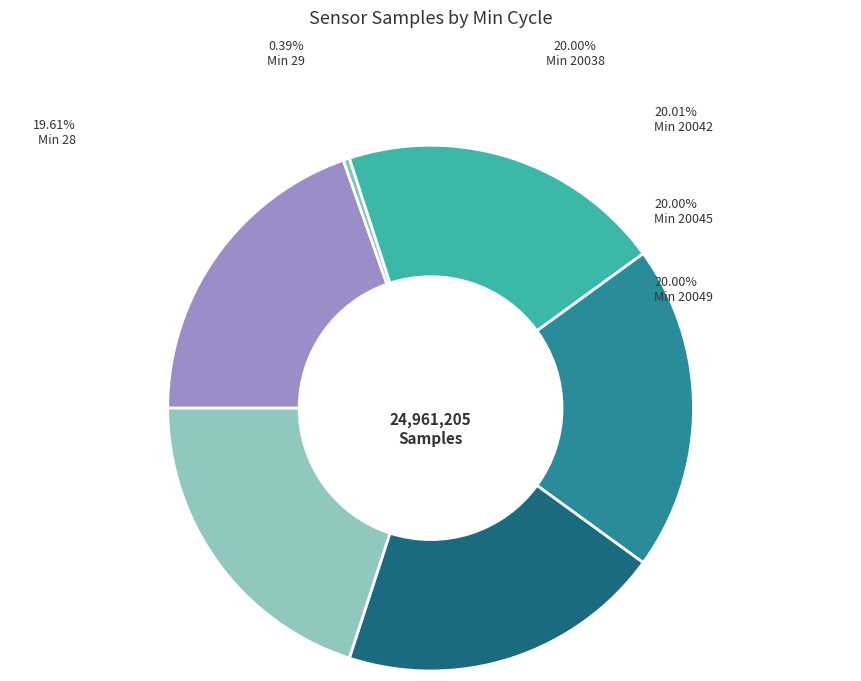

Rank the categories by value from lowest to highest.

Min_cycle=29, Min_cycle=28, Min_cycle=20049, Min_cycle=20045, Min_cycle=20038, Min_cycle=20042